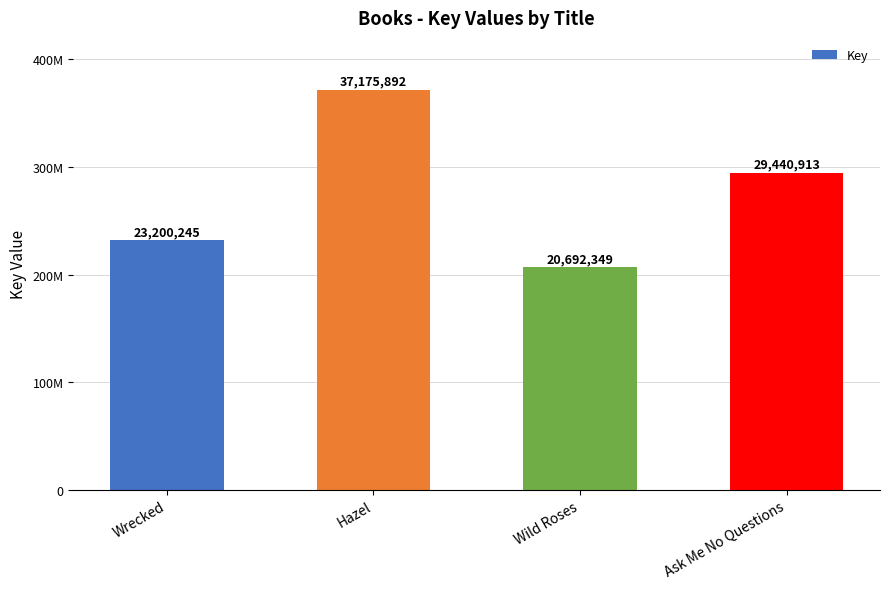

What is the sum of all values?

110509399